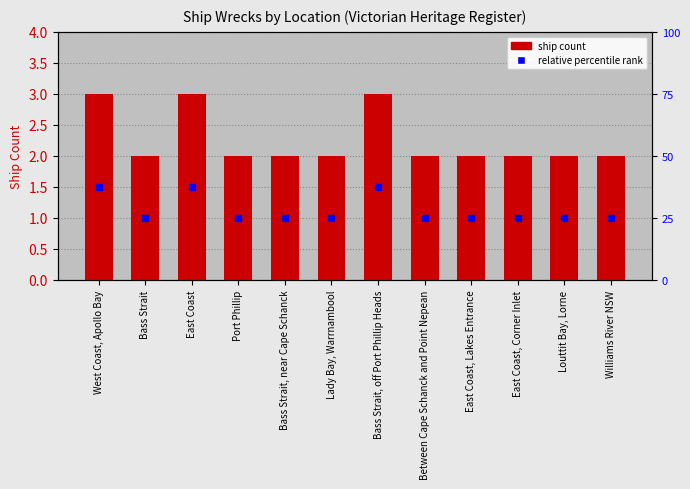

What is the ratio of the value at Between Cape Schanck and Point Nepean to the value at Bass Strait?

1.0